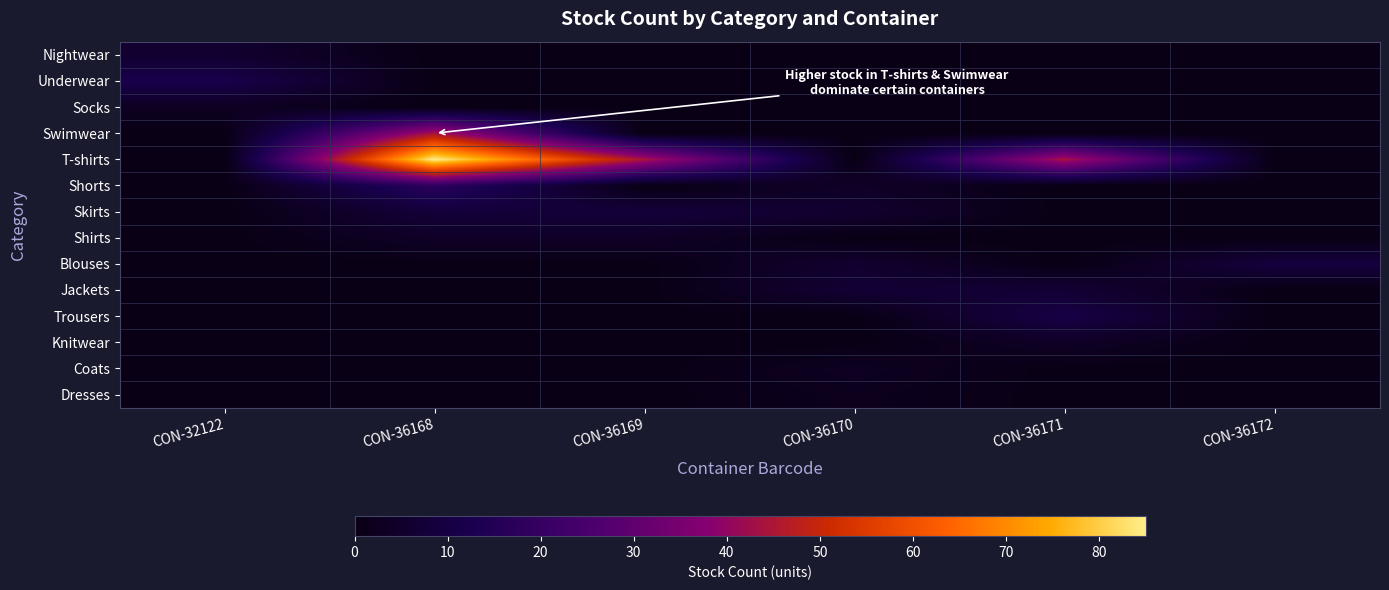

Rank the series at CON-36169 from highest to lowest value.

T-shirts, Skirts, Shirts, Nightwear, Underwear, Socks, Swimwear, Shorts, Blouses, Jackets, Trousers, Knitwear, Coats, Dresses